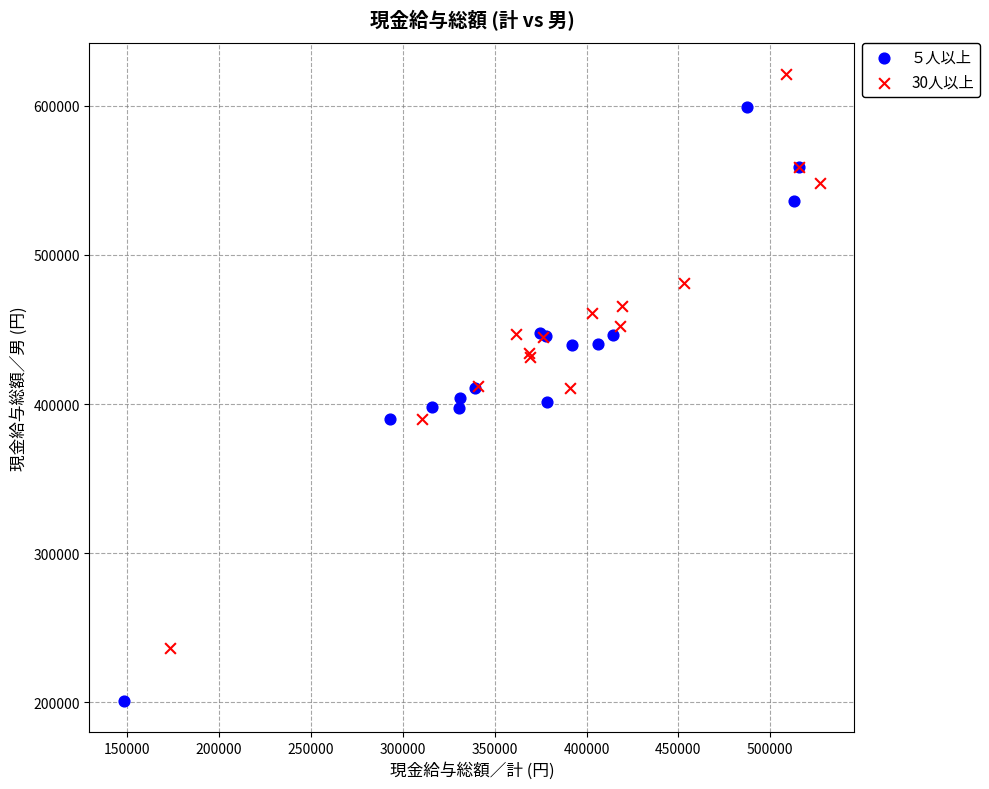

Which series reaches the maximum Y coordinate?

30人以上